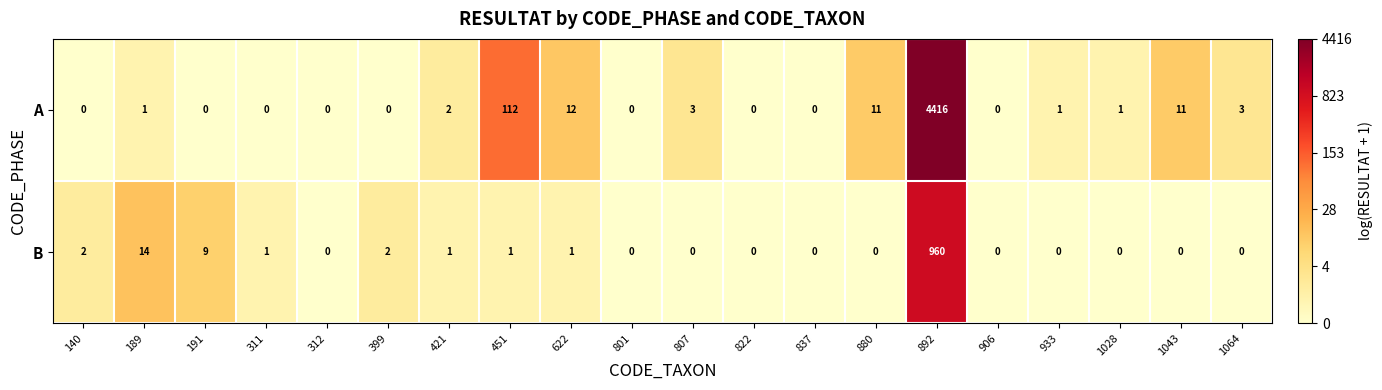

Is it true that B equals 0 at 451?

False